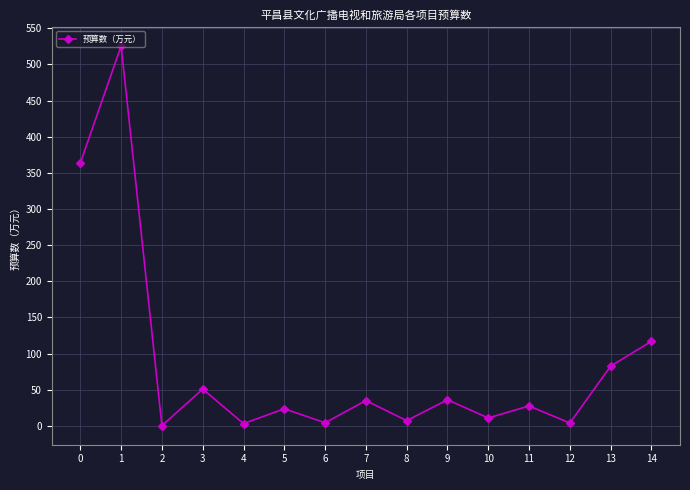

Is it true that the value at 7 is 55.7?

False